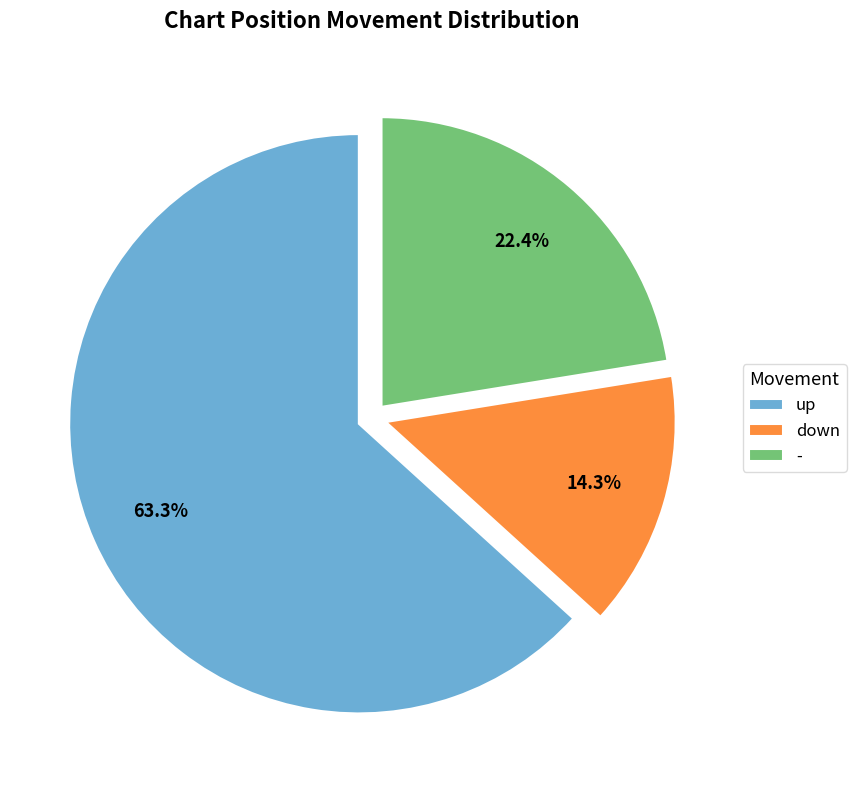

Is it true that up is 71% of the pie?

False